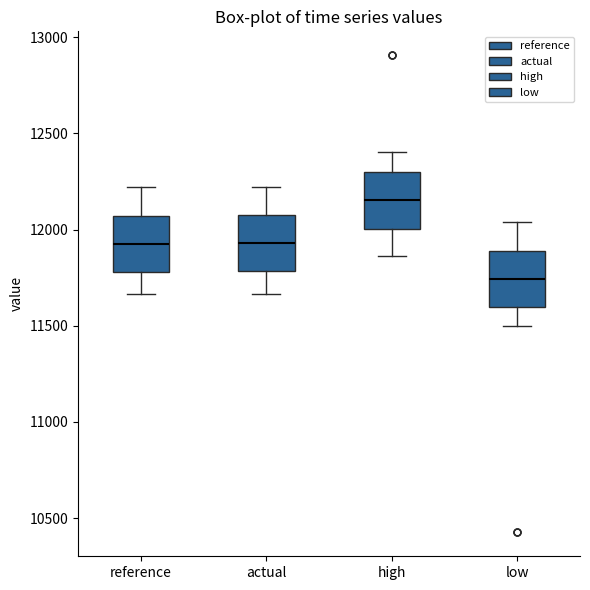

Where is the upper edge of the box for high on the y-axis? The values are not printed on the chart, so give them approximately, as read against the axis.

12300